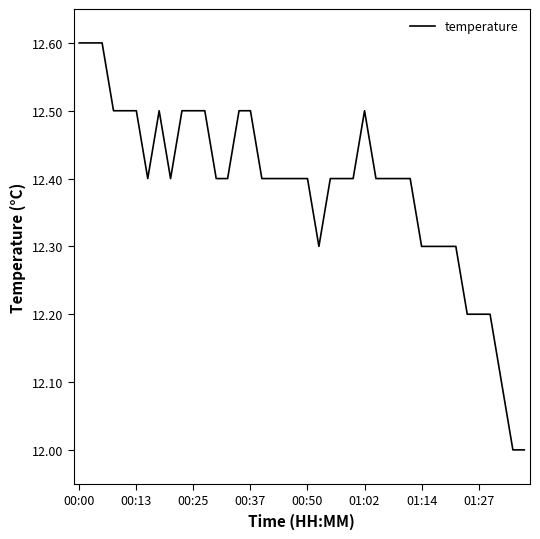

What is the difference between the maximum and minimum values?

0.6